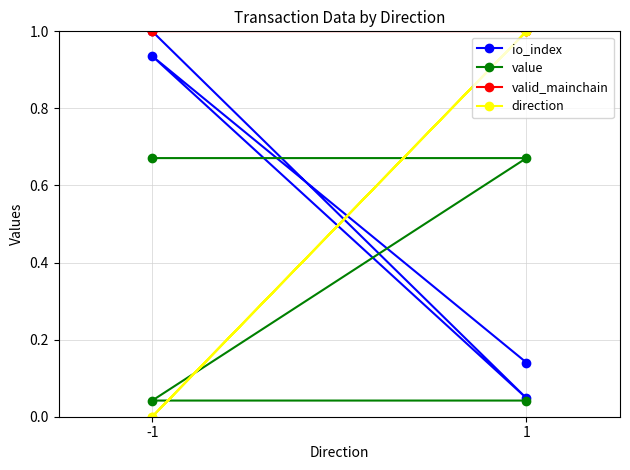

At which label is direction closest to 0?

-1